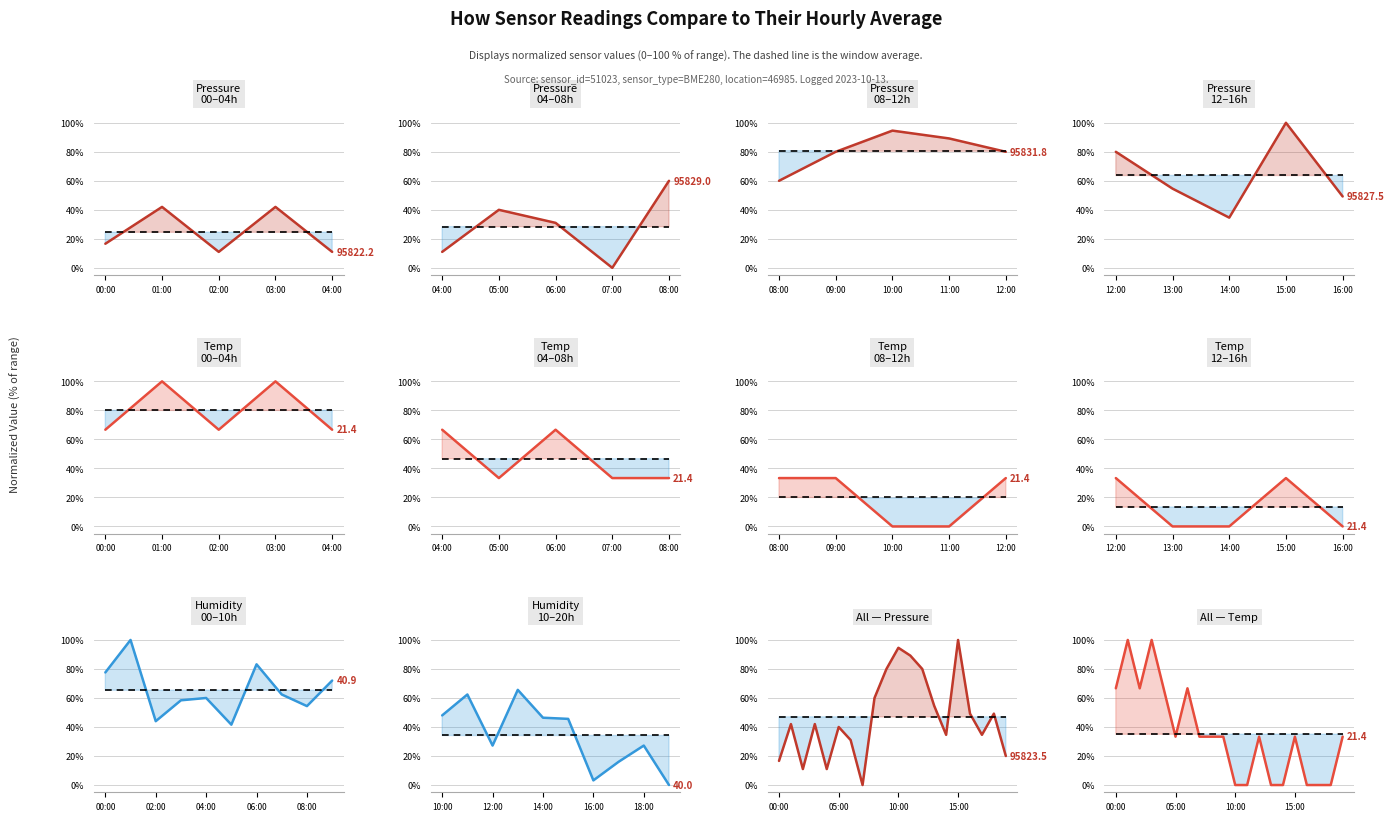

Between 00:00 and 05:00, which series saw the biggest shift?

temperature